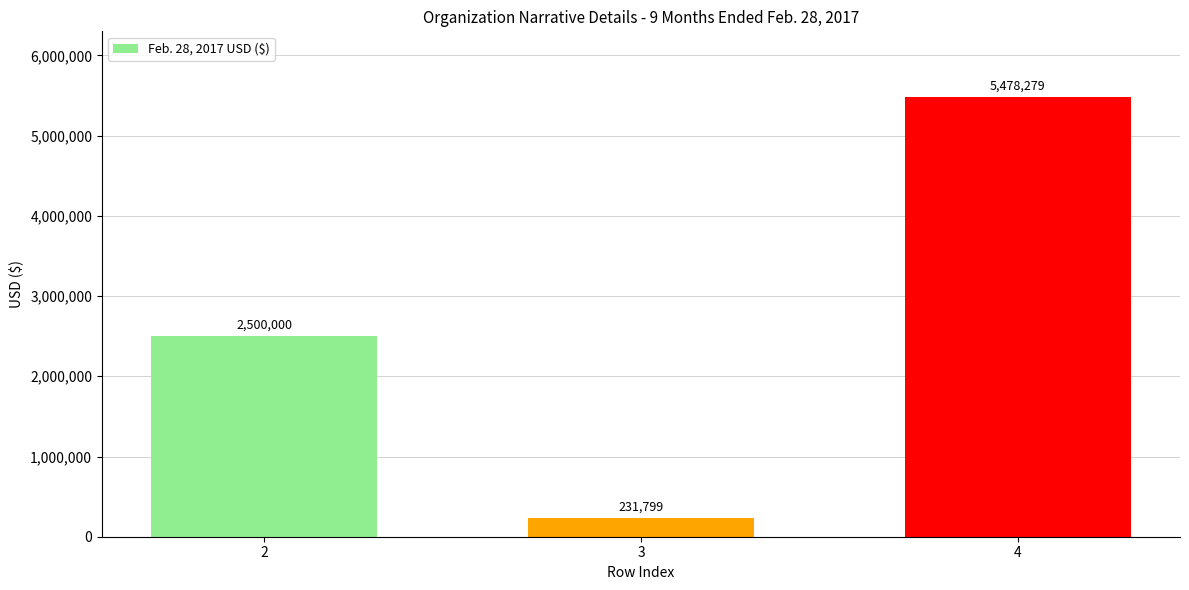

How many bars are there in total?

3